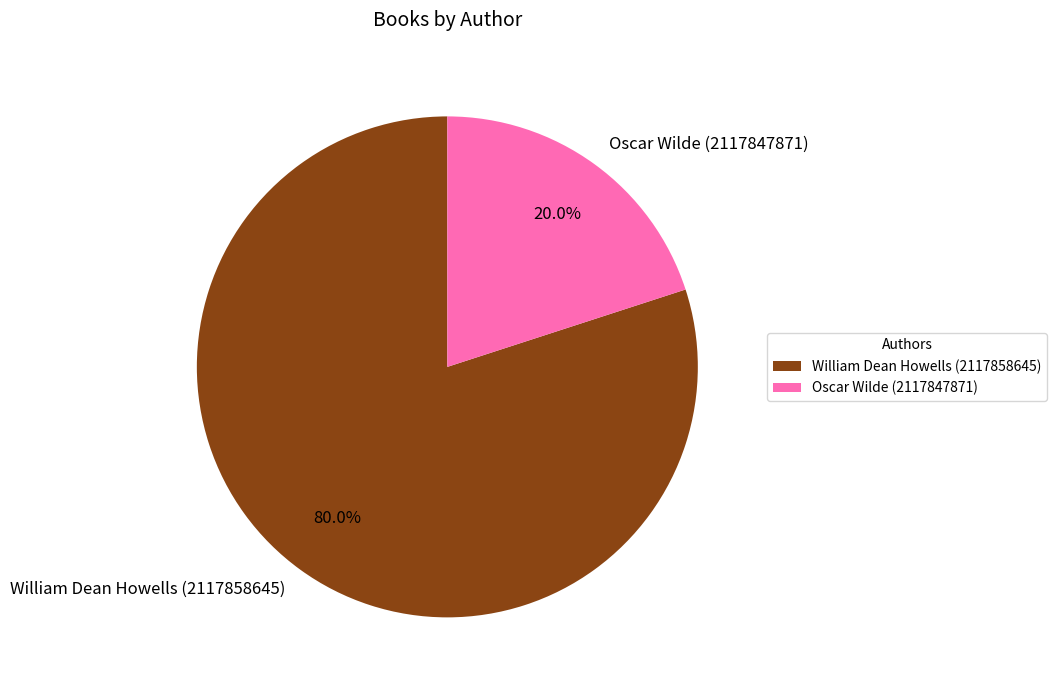

Does Oscar Wilde (2117847871) account for over 50% of the chart?

No